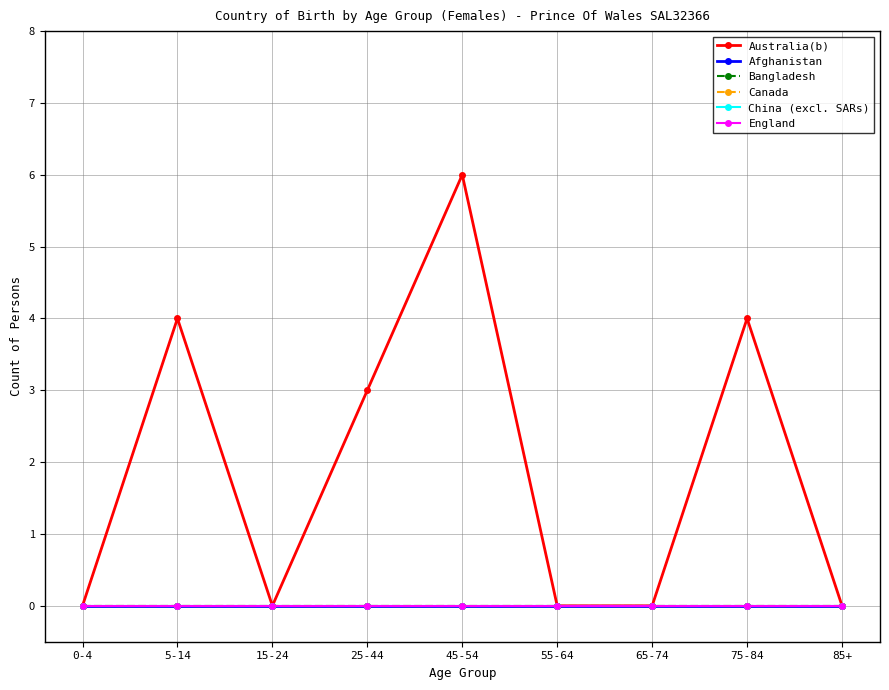

Is this an area chart (filled region under the line)?

No